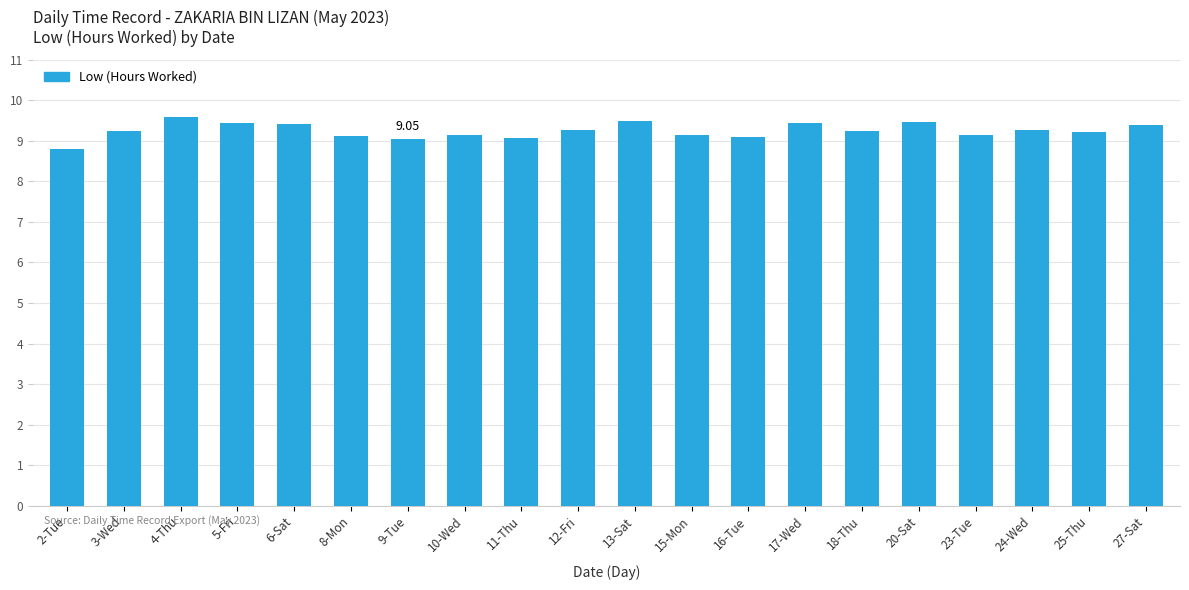

What is the change in value from 20-Sat to 23-Tue?

-0.3